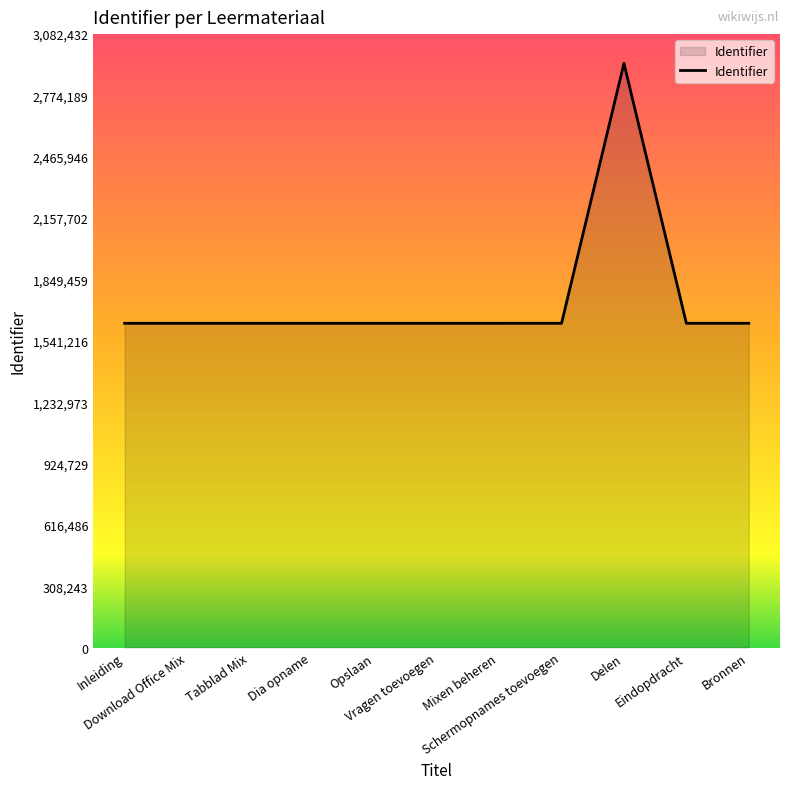

What is the maximum value shown in the chart?

2935650